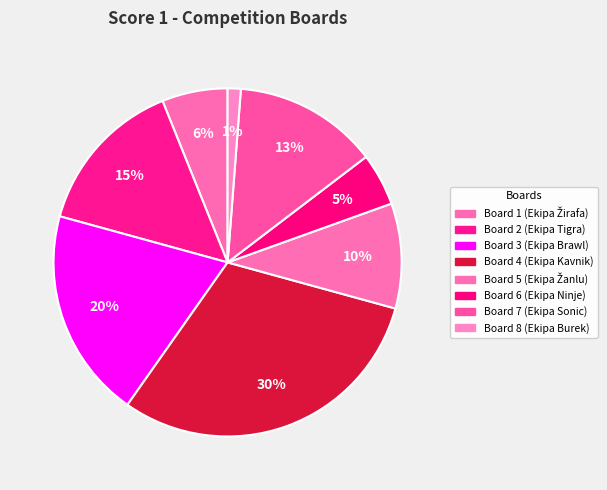

Count the number of slices in the pie.

8